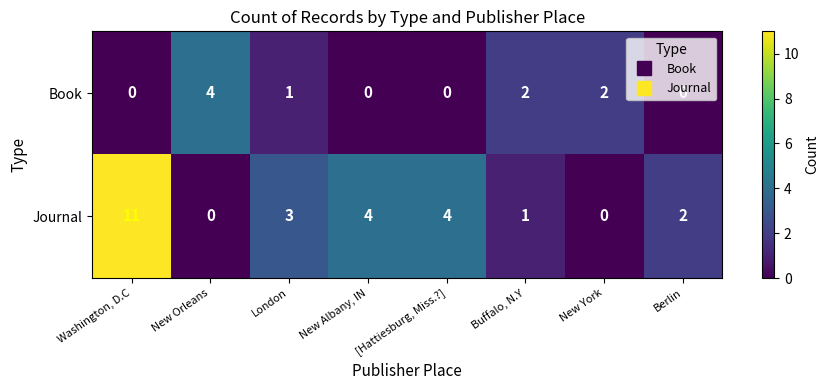

Between Washington, D.C and [Hattiesburg, Miss.?], which series saw the biggest shift?

Journal